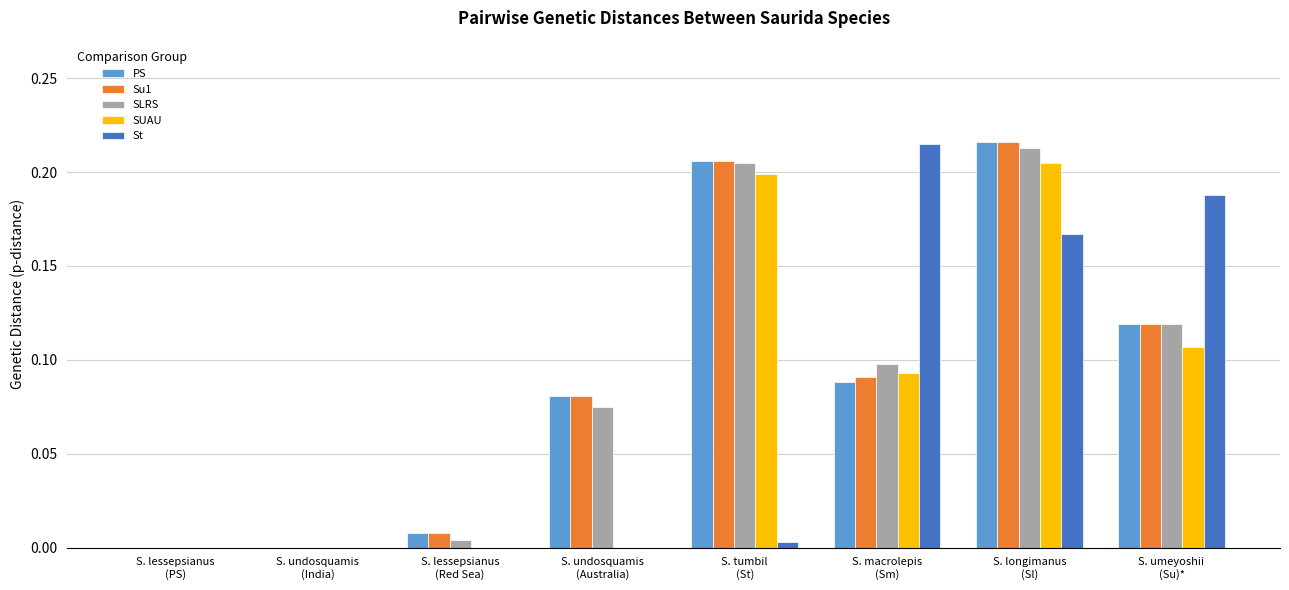

At which category is the sum across all series the highest?

S. longimanus
(Sl)